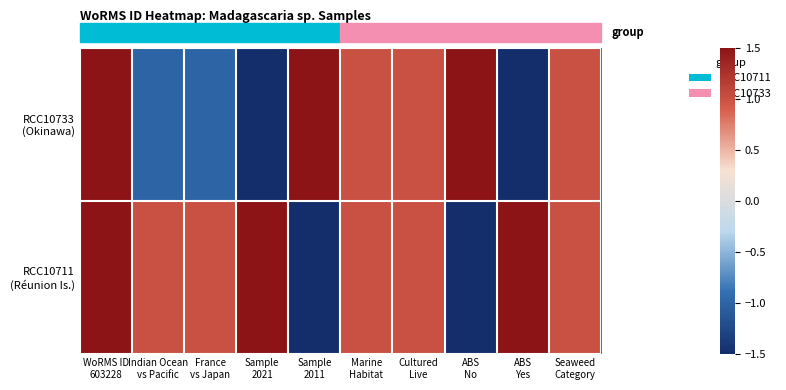

What is the total value across all series at WoRMS ID
603228?

3.0